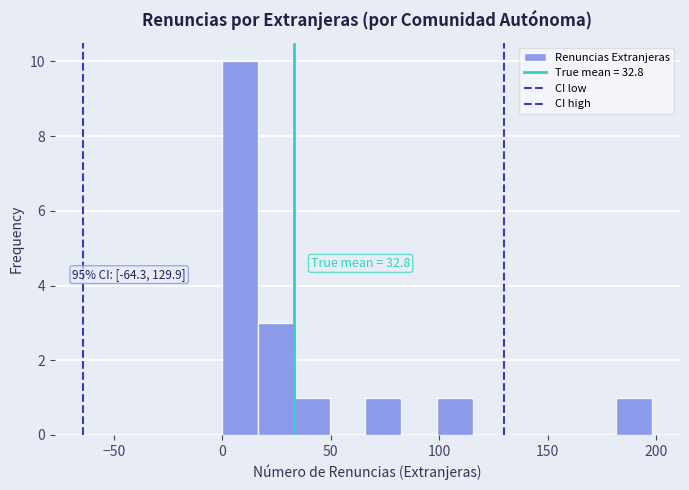

Around what value on the x-axis is the tallest bar? Give the approximate position of its centre, as read against the axis.

10